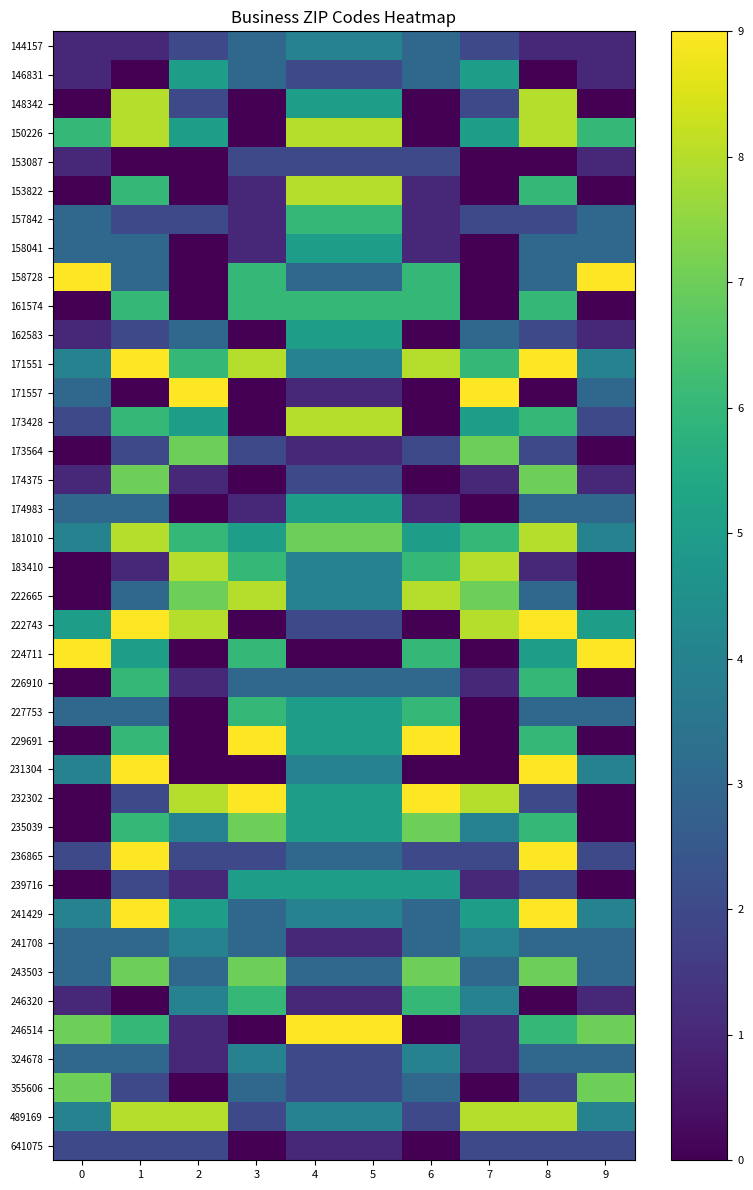

At 1, list the series in order from smallest to largest.

146831, 153087, 171557, 246320, 144157, 183410, 157842, 162583, 173564, 232302, 239716, 355606, 641075, 158041, 158728, 174983, 222665, 227753, 241708, 324678, 224711, 153822, 161574, 173428, 226910, 229691, 235039, 246514, 174375, 243503, 148342, 150226, 181010, 489169, 171551, 222743, 231304, 236865, 241429